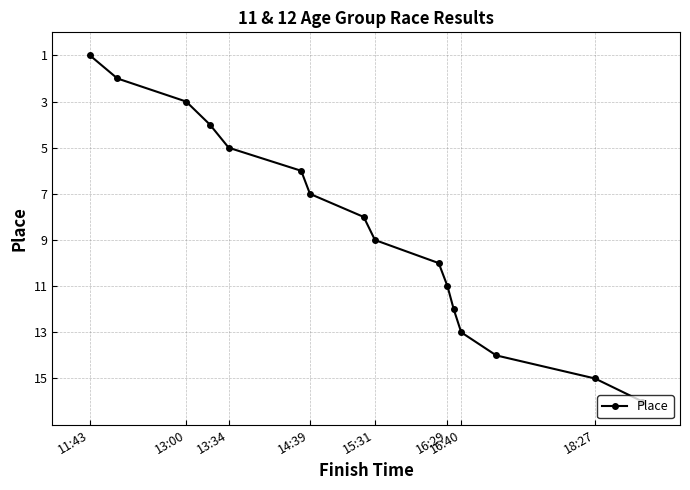

True or false: there are more than 2 points higher than both neighbors.

False